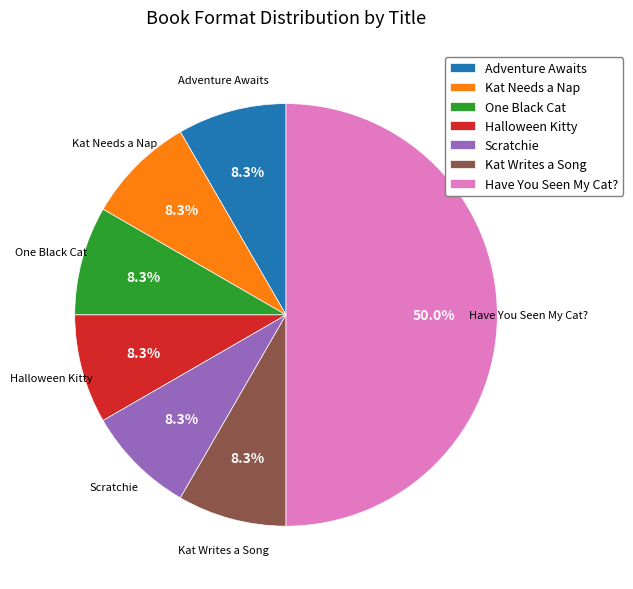

Is it true that Scratchie is 16% of the pie?

False